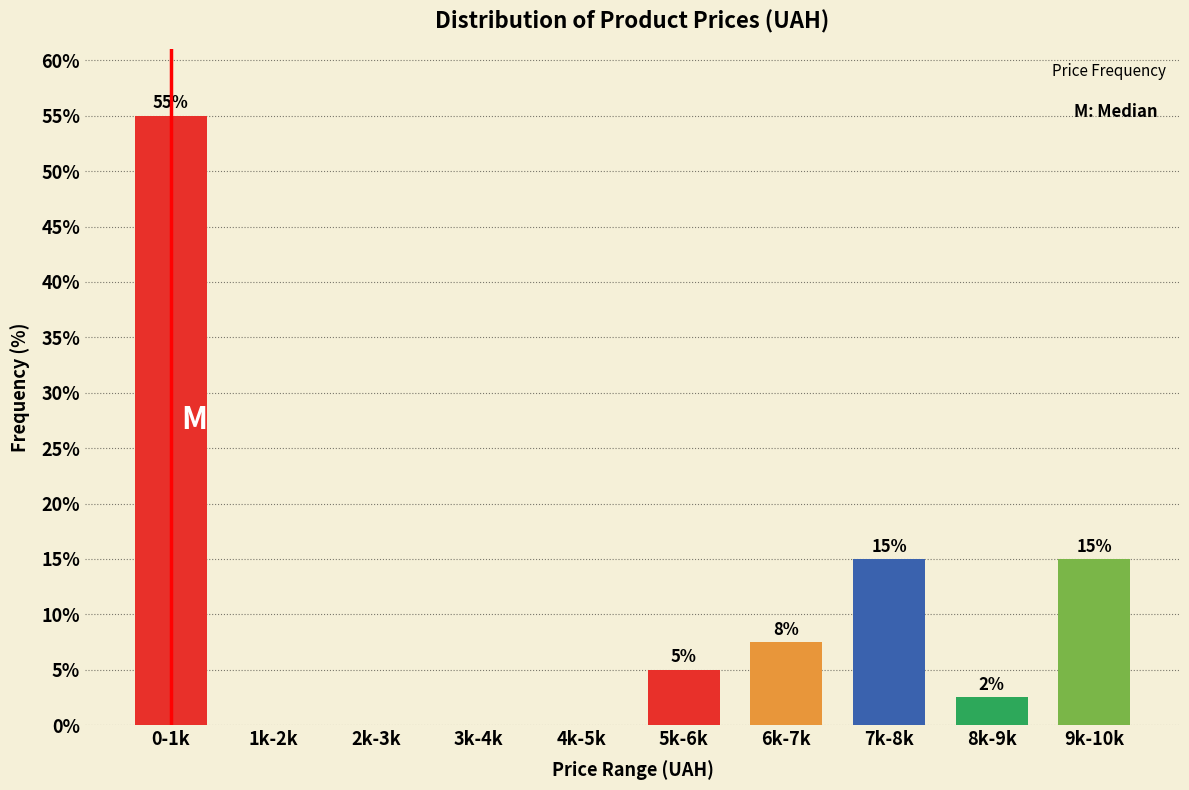

What is the greatest value displayed?

55.0